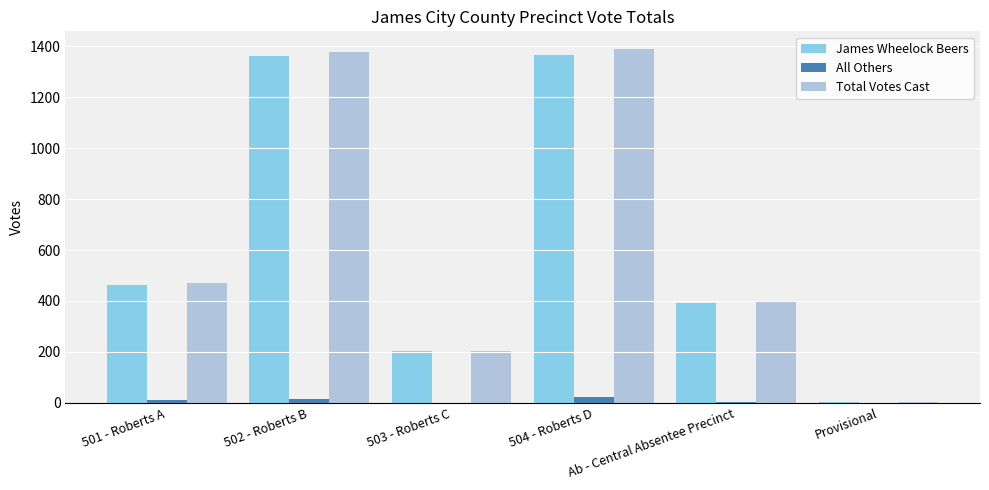

What is the maximum value shown in the chart?

1389